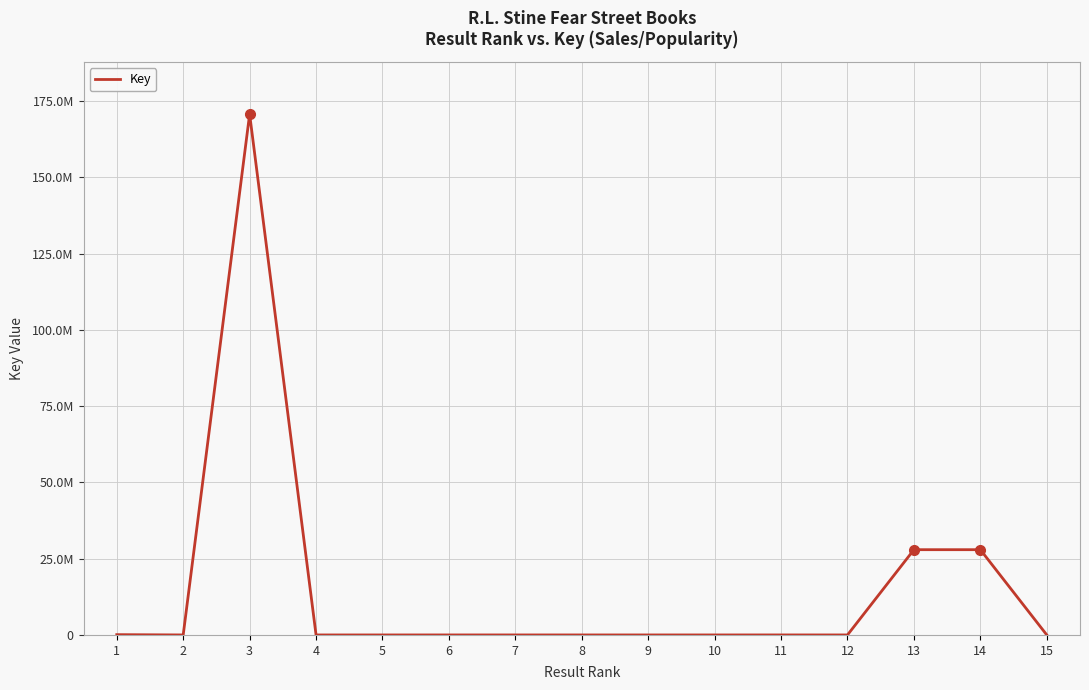

Reading left to right, what are all the values shown in this chart?

96899	2319	170756719	2220	1379	5466	4283	2318	2221	2858	7116	1689	27954718	27954771	4580